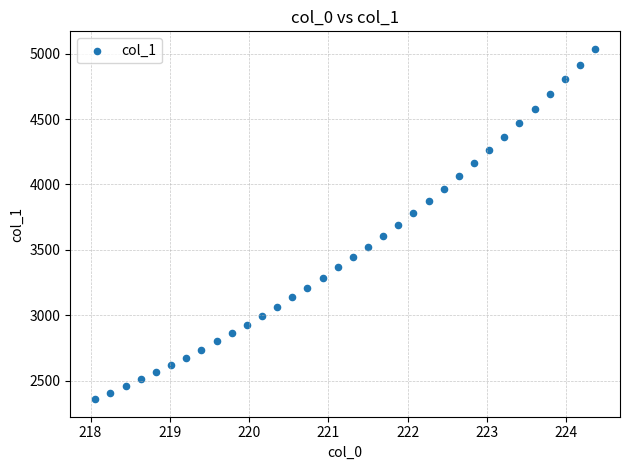

What is the range of X values (max minus min)?

6.3